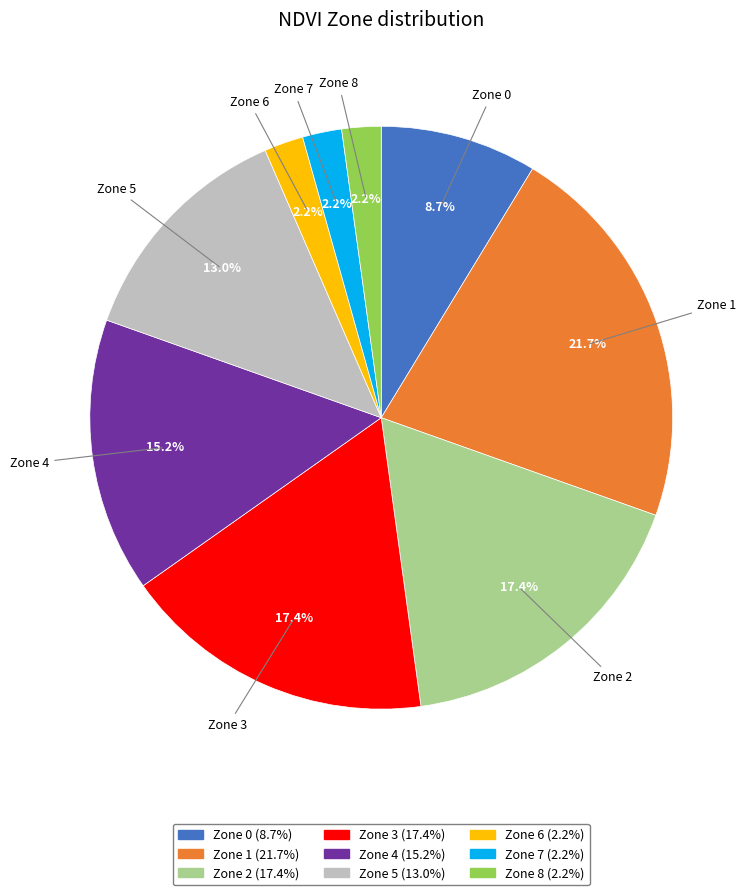

To the nearest percent, what percentage of the pie is Zone 7?

2%